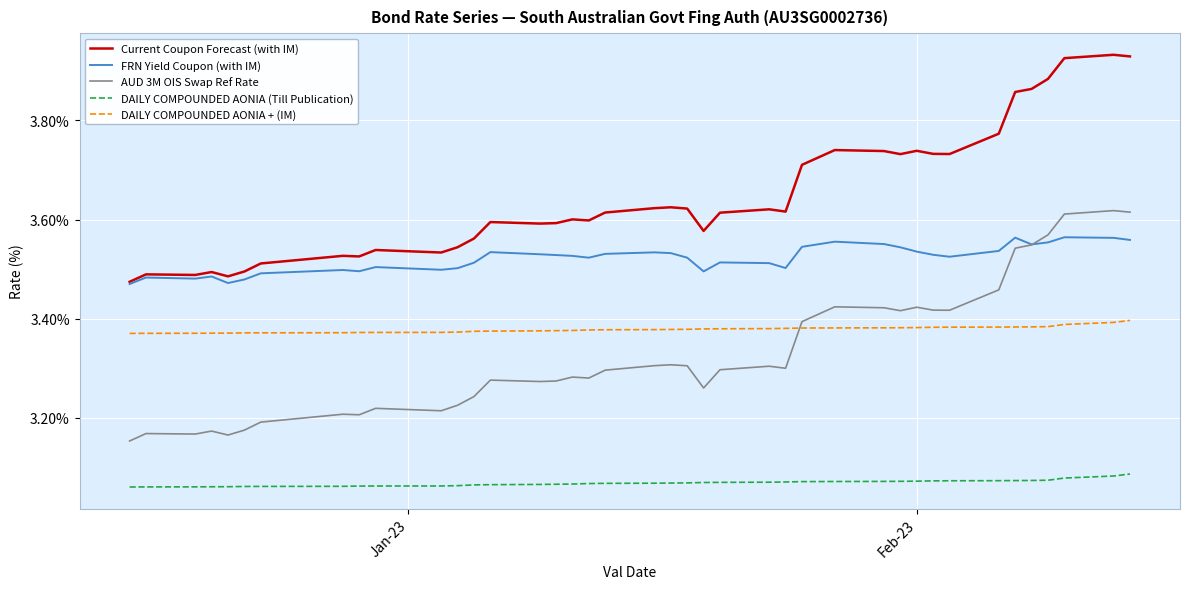

Which series has the largest total across all categories?

Current Coupon Forecast (with IM)